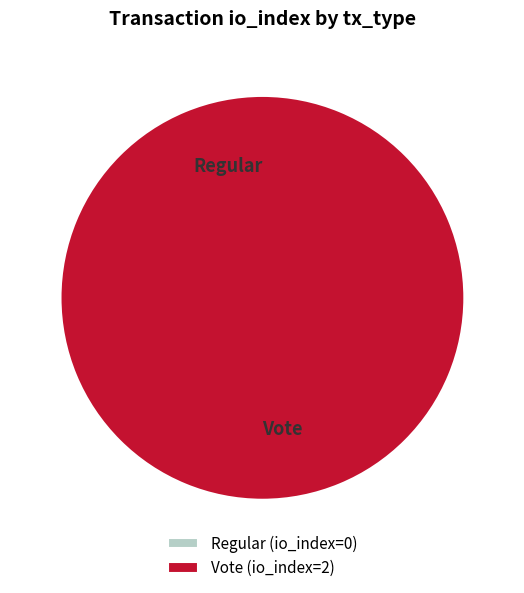

Does Vote represent more than half of the total?

Yes